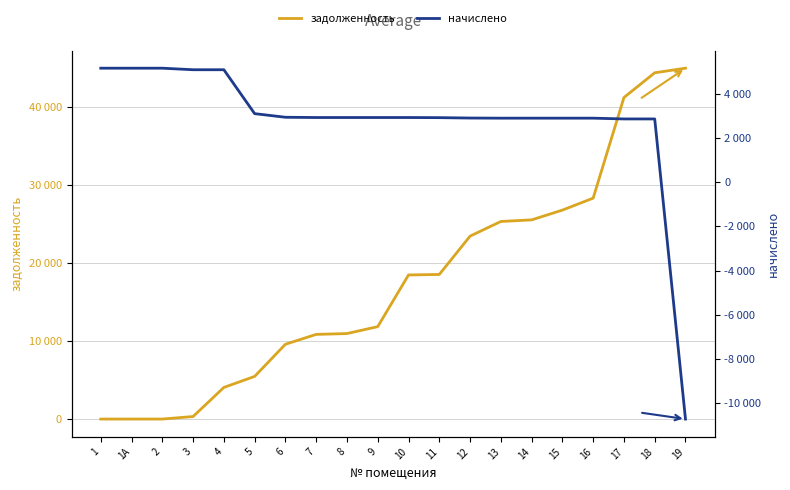

Reading left to right, list all the values displayed in this chart.

задолженность: 1=0.0	1А=0.0	2=1.1	3=325.0	4=4057.0	5=5472.1	6=9592.7	7=10858.8	8=10965.7	9=11854.5	10=18480.9	11=18545.1	12=23459.3	13=25341.1	14=25545.1	15=26798.6	16=28333.2	17=41240.2	18=44410.6	19=45000.3
начислено: 1=5165.6	1А=5165.6	2=5165.6	3=5095.4	4=5095.4	5=3106.3	6=2942.6	7=2930.8	8=2930.8	9=2930.8	10=2930.8	11=2925.0	12=2907.4	13=2901.6	14=2901.6	15=2901.6	16=2901.6	17=2866.5	18=2866.5	19=-10728.1